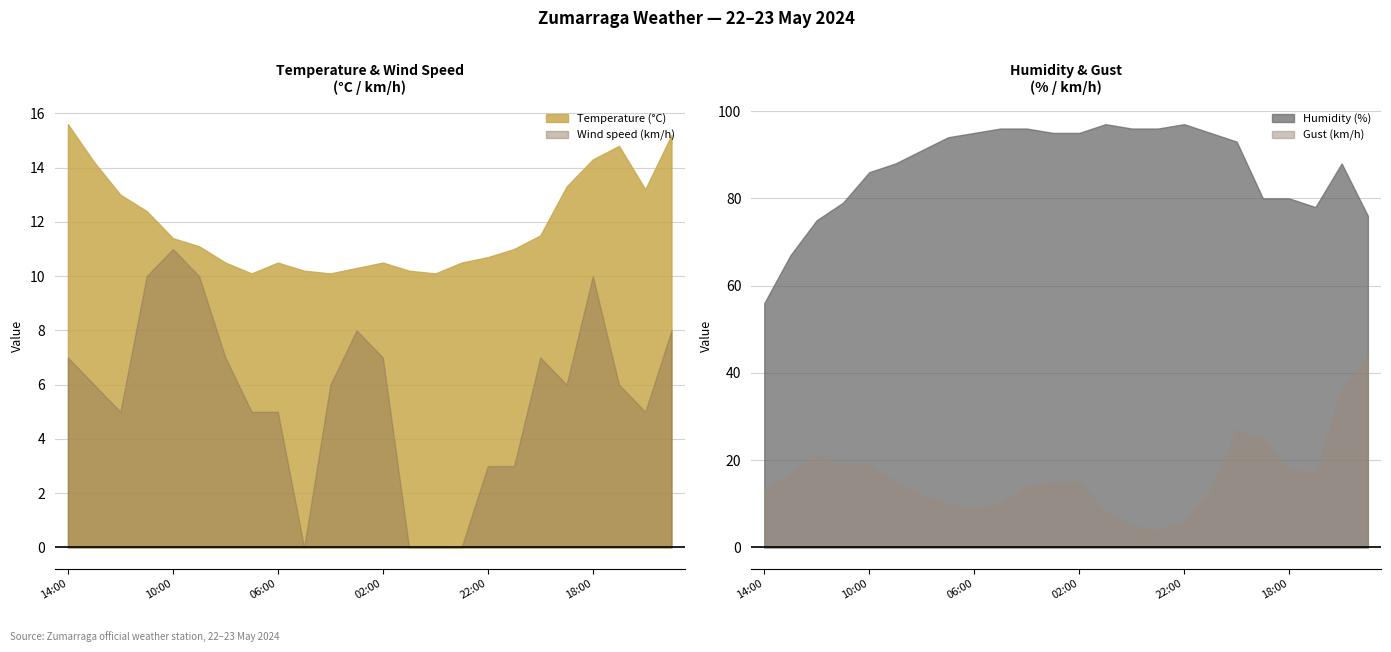

Is it true that Wind speed (km/h) equals 7.2 at 16:00?

False